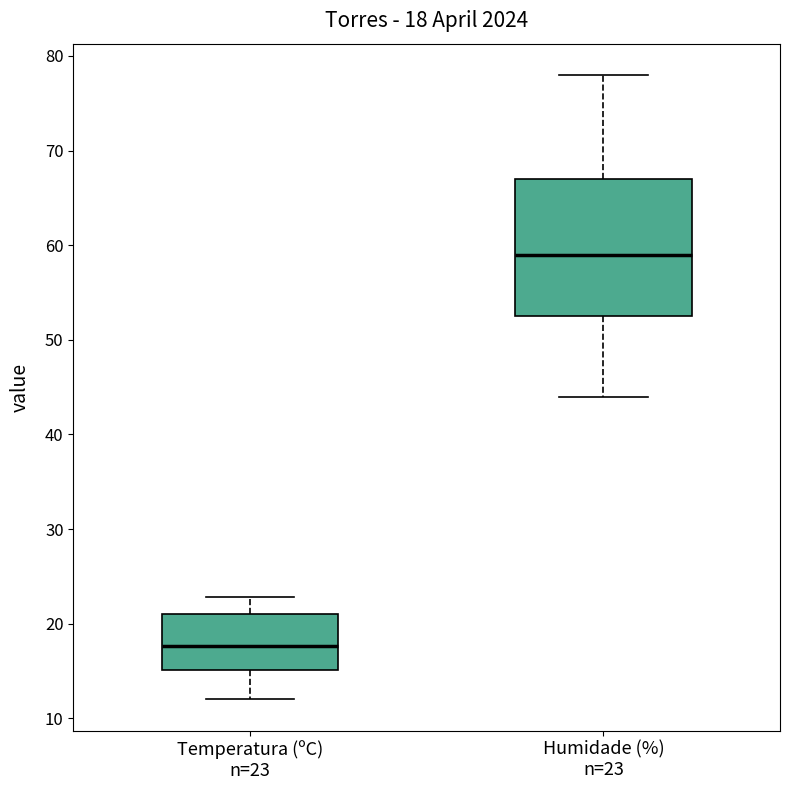

Comparing the boxes themselves (not the whiskers), which one is the tallest?

Humidade (%) n=23